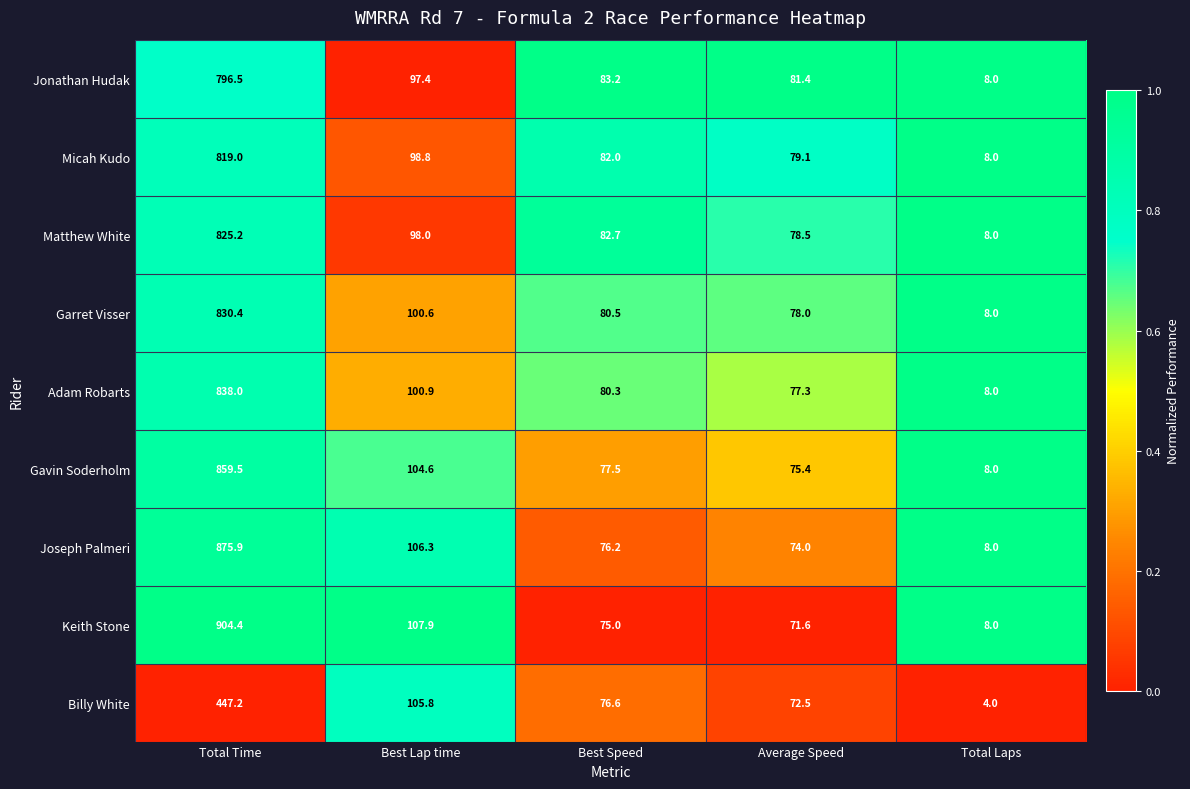

Which series has the largest total across all categories?

Keith Stone